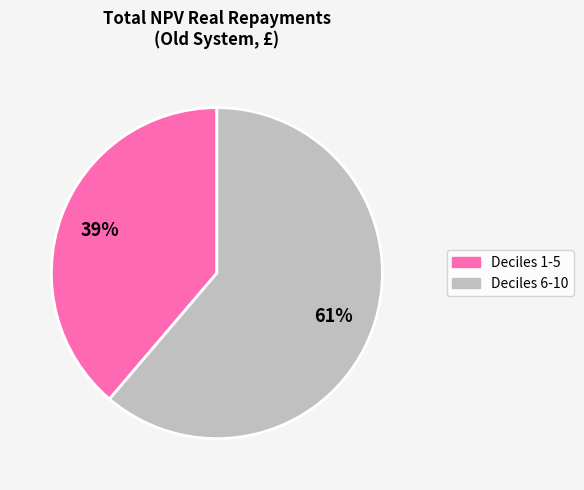

To the nearest percent, what is the difference between the largest and smallest slice percentages?

22%